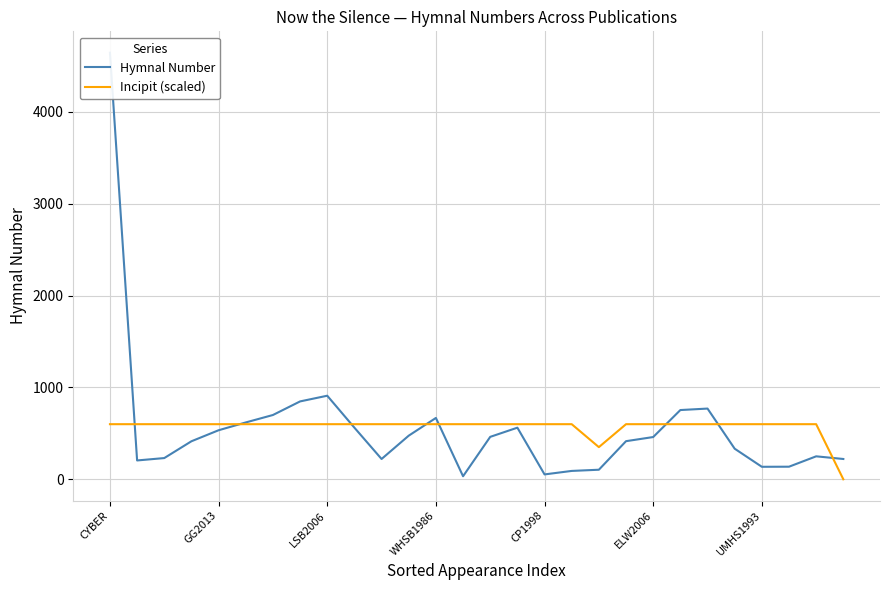

True or false: Incipit (scaled) has a value of 600.0 at CP1998.

True